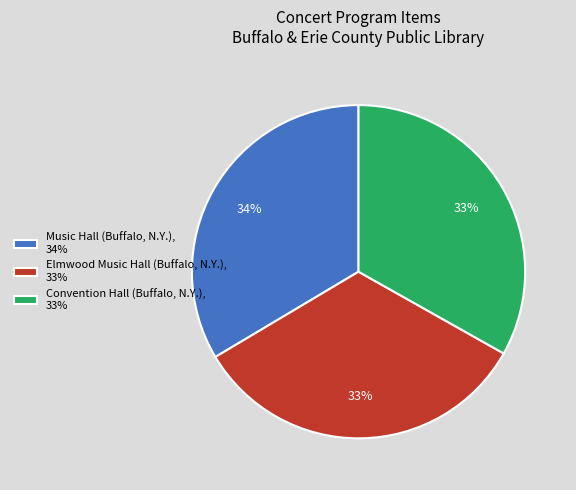

Approximately how many times larger is the value at Music Hall (Buffalo, N.Y.), 34% compared to Convention Hall (Buffalo, N.Y.), 33%?

1.0